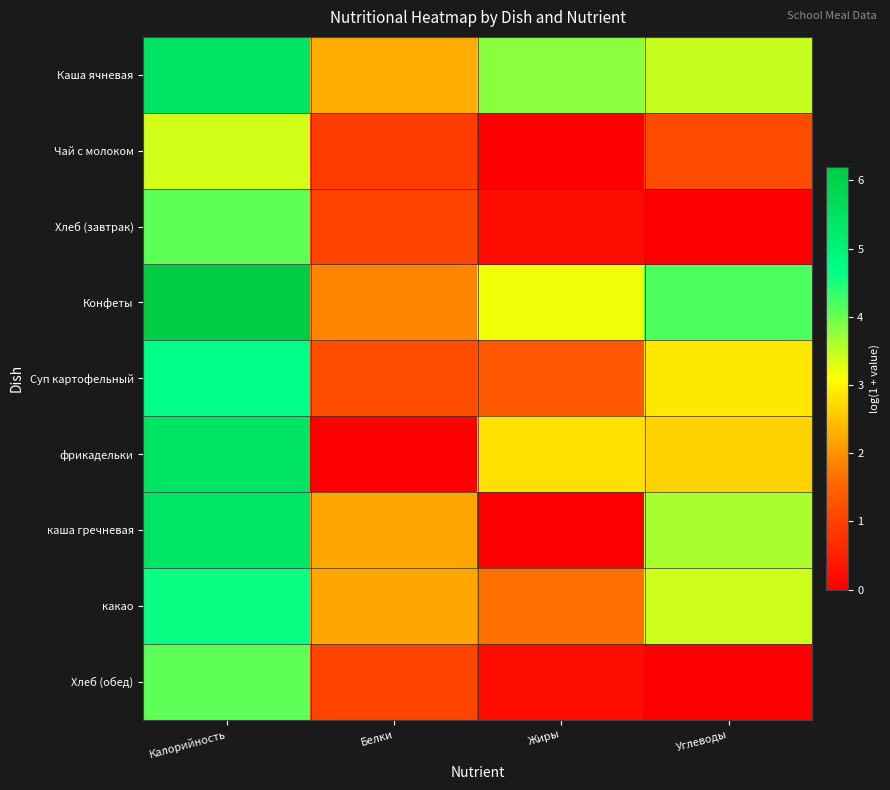

Which series changed the most between Белки and Углеводы?

фрикадельки